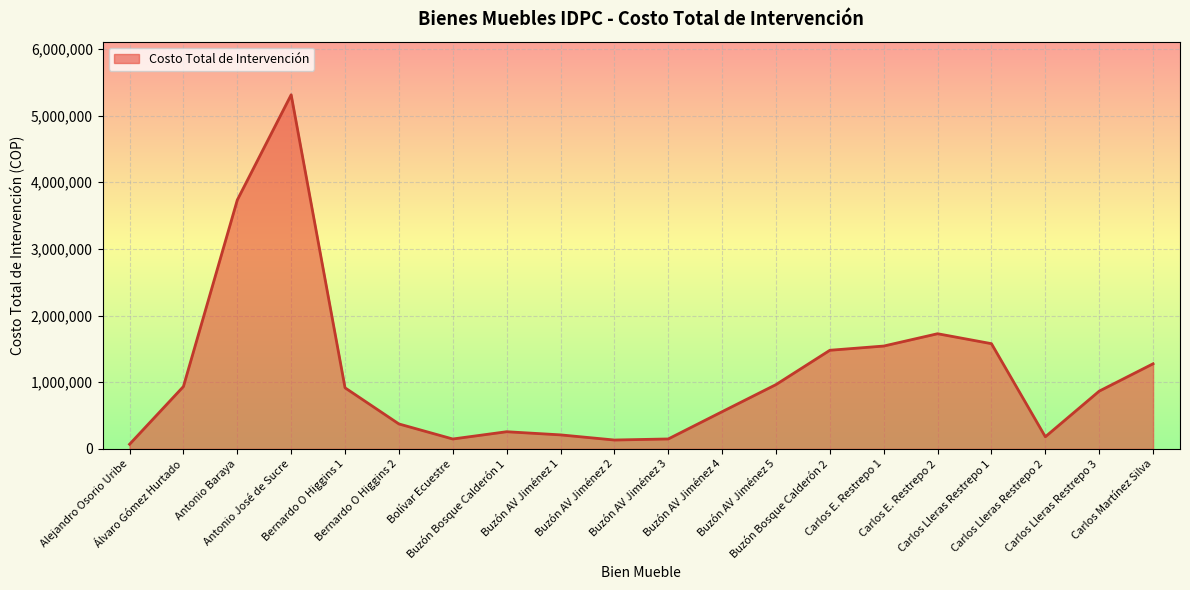

What is the maximum value shown in the chart?

5311014